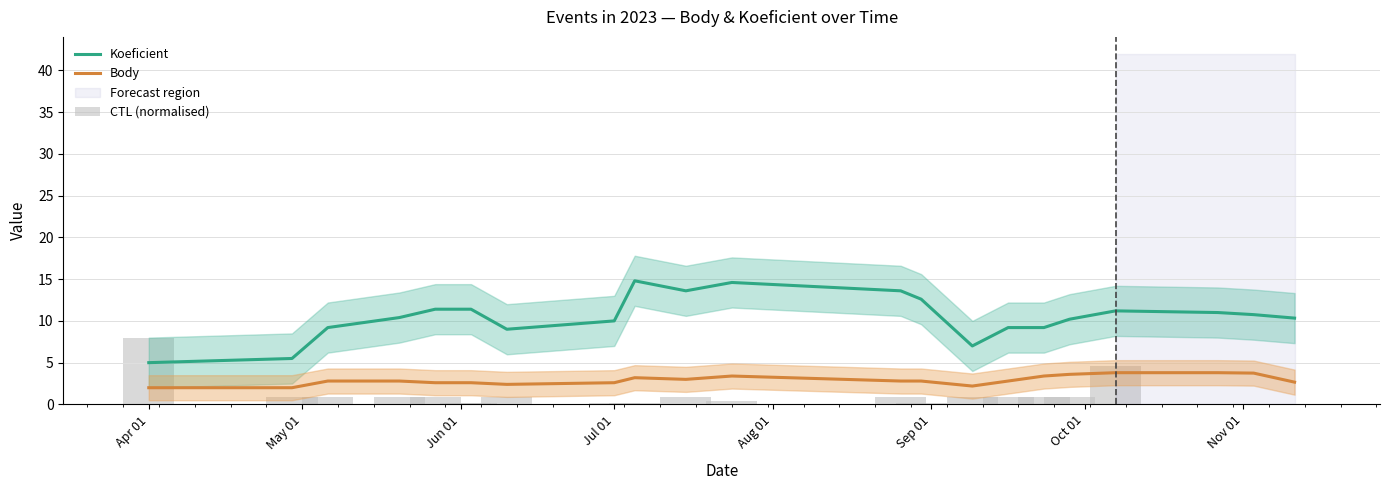

The value of CTL (normalised) at 20 is 0.0. True or false?

False